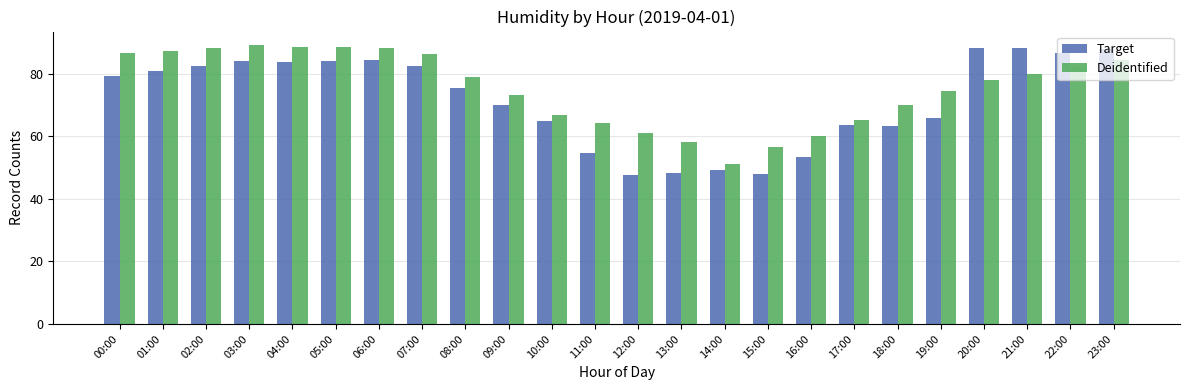

What is the minimum value shown in the chart?

47.6